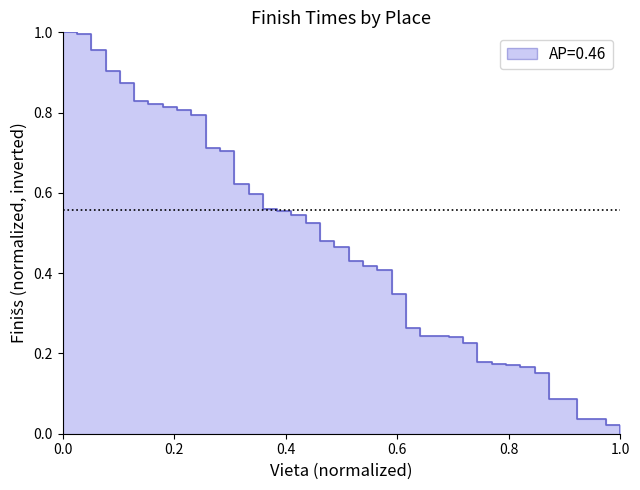

The value at 18 is 0.1. True or false?

False